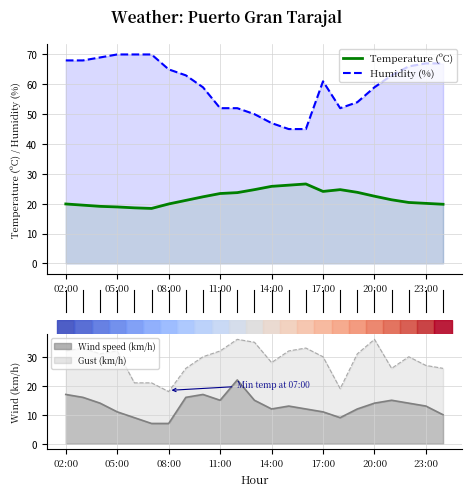

Between 02:00 and 16, which series saw the biggest shift?

Humidity (%)